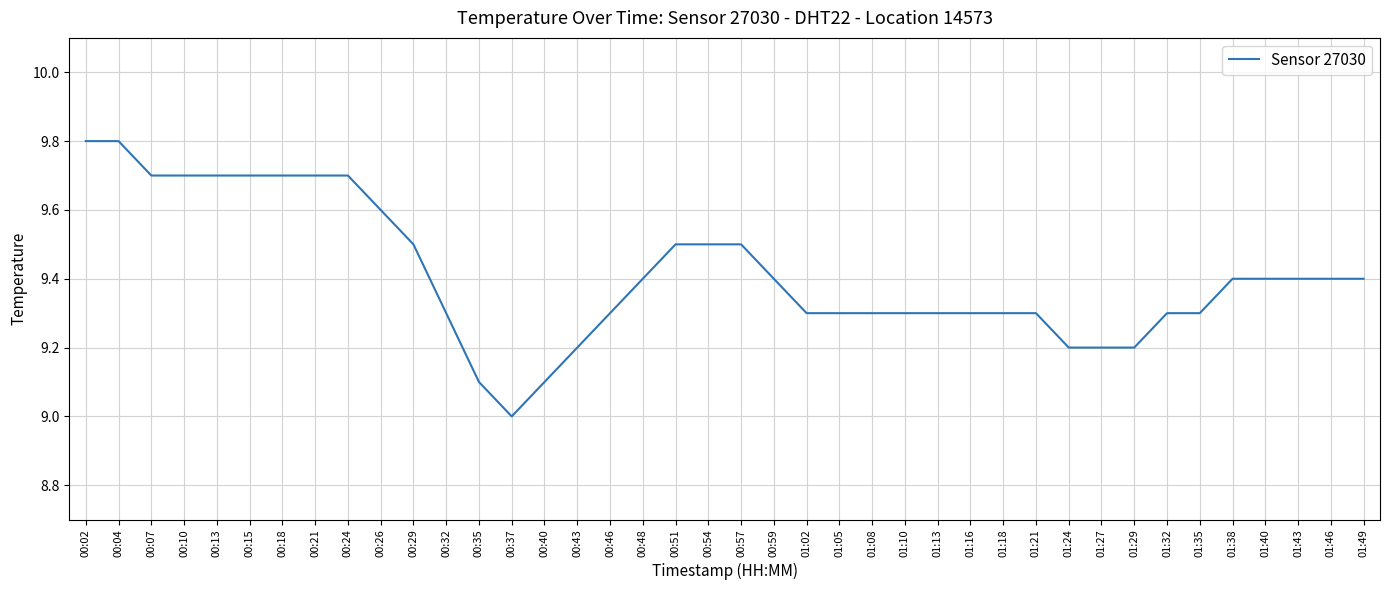

What is the greatest value displayed?

9.8